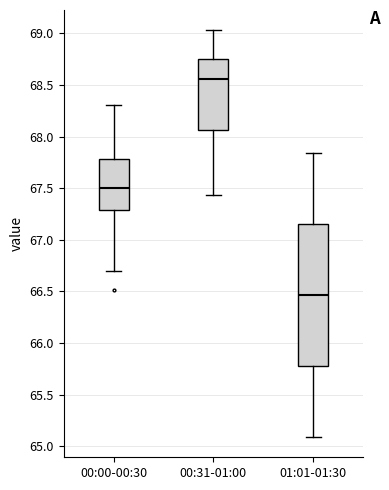

Reading left to right, transcribe this box plot: for each box, give where its median line is, the range the box spans, and where its two whiskers end, as read against the y-axis. The values are not printed on the chart, so give them approximately, as read against the axis.

00:00-00:30: median 67.50, box 67.30 to 67.80, whiskers 66.70 to 68.30
00:31-01:00: median 68.55, box 68.05 to 68.75, whiskers 67.45 to 69.05
01:01-01:30: median 66.45, box 65.80 to 67.15, whiskers 65.10 to 67.85